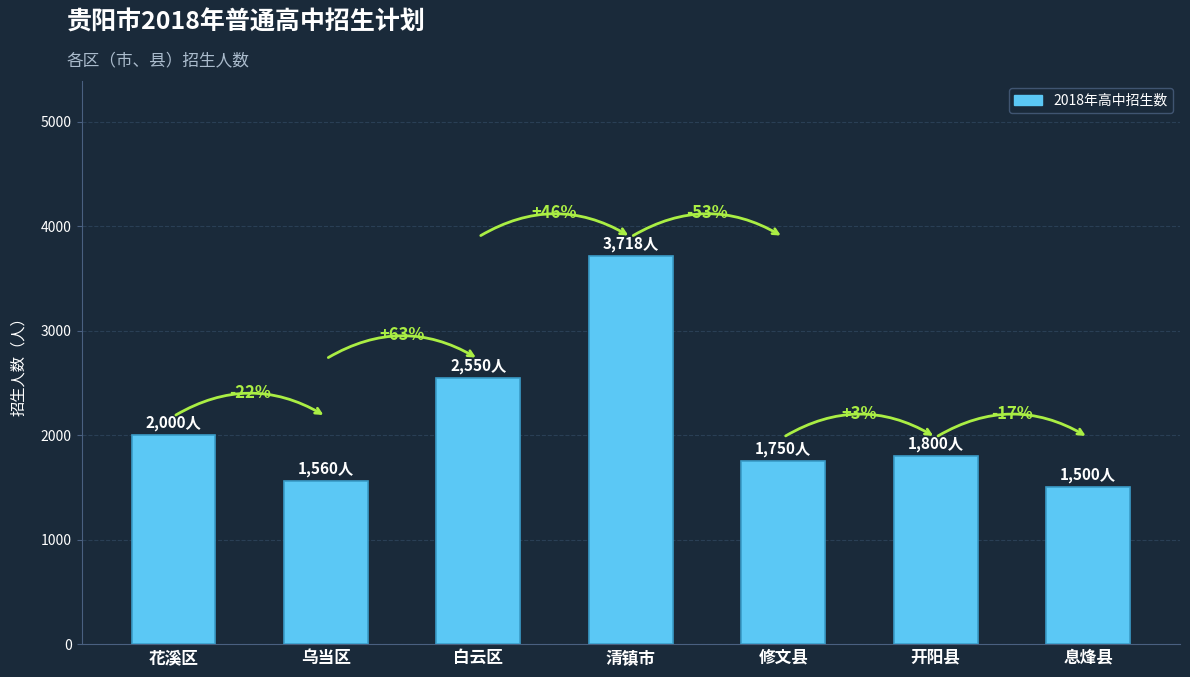

Does the chart contain any negative values?

No